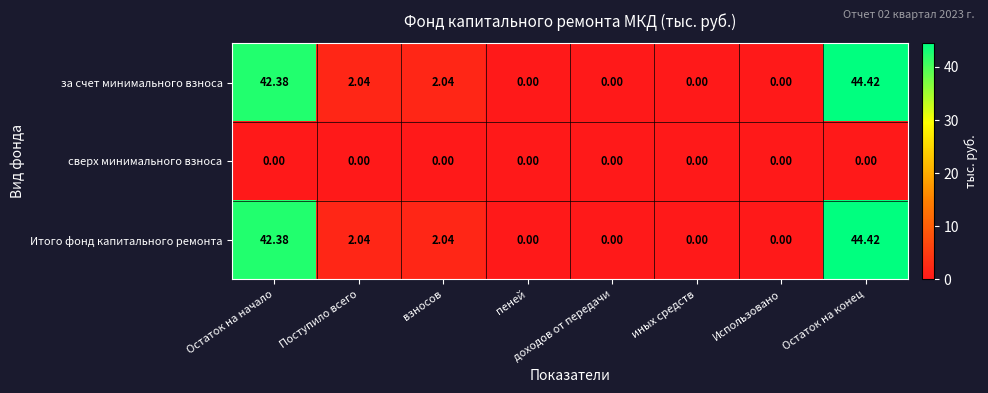

At which category is the sum across all series the highest?

Остаток на конец